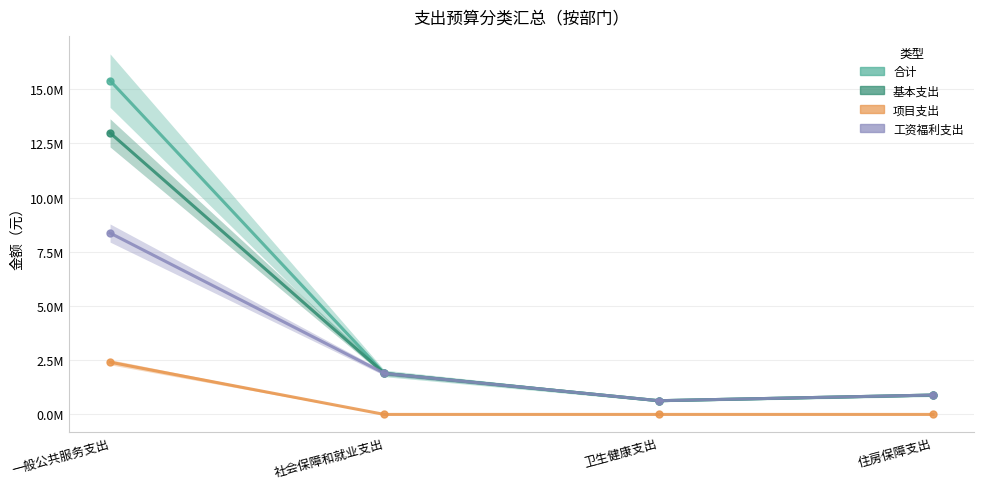

Rank the series at 一般公共服务支出 from lowest to highest value.

项目支出, 工资福利支出, 基本支出, 合计